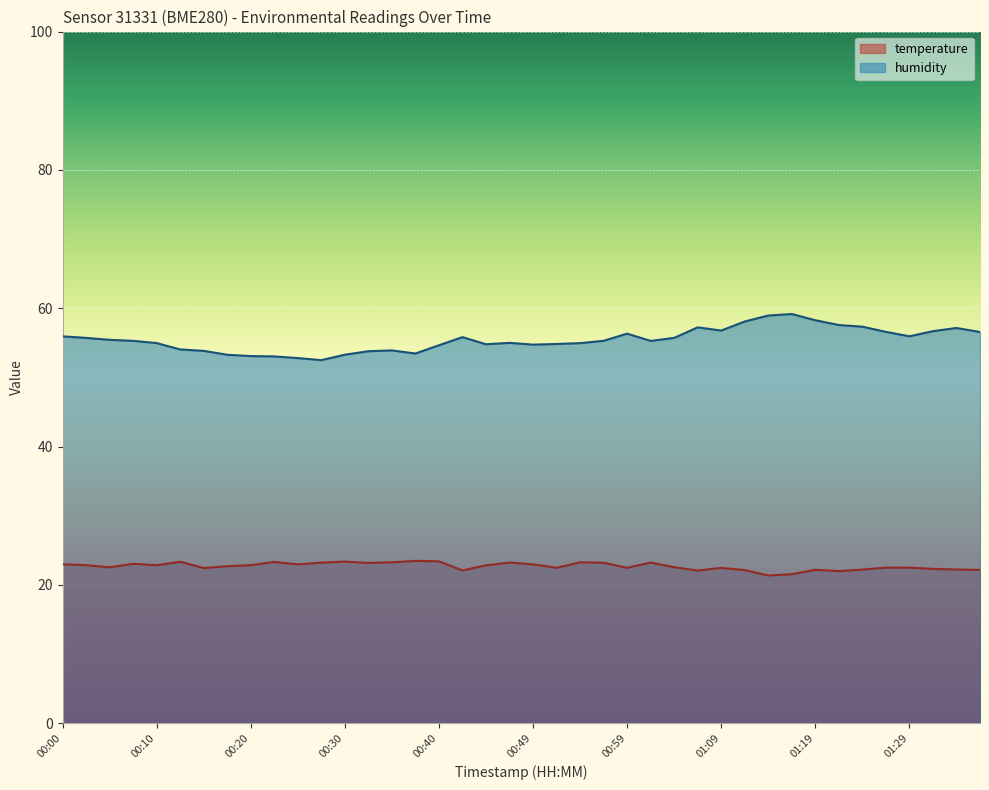

Reading left to right, what are all the values shown in this chart?

temperature: 23.0	22.9	22.5	23.0	22.8	23.3	22.4	22.7	22.8	23.3	23.0	23.2	23.4	23.2	23.3	23.5	23.4	22.1	22.8	23.2	23.0	22.5	23.3	23.2	22.5	23.2	22.6	22.1	22.4	22.1	21.4	21.5	22.2	22.0	22.2	22.5	22.5	22.3	22.2	22.2
humidity: 55.9	55.7	55.4	55.3	55.0	54.0	53.8	53.3	53.1	53.0	52.8	52.5	53.3	53.8	53.9	53.5	54.6	55.8	54.8	55.0	54.7	54.8	55.0	55.3	56.3	55.3	55.7	57.2	56.8	58.1	58.9	59.2	58.3	57.6	57.3	56.6	55.9	56.7	57.1	56.6